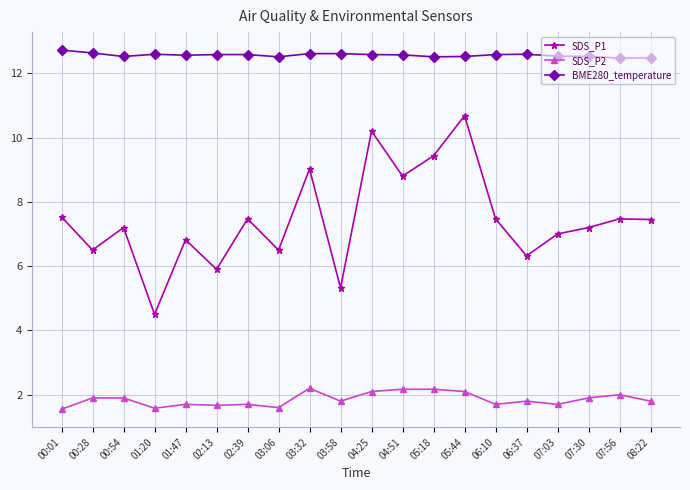

The BME280_temperature series shows 3.2 at 04:25. True or false?

False